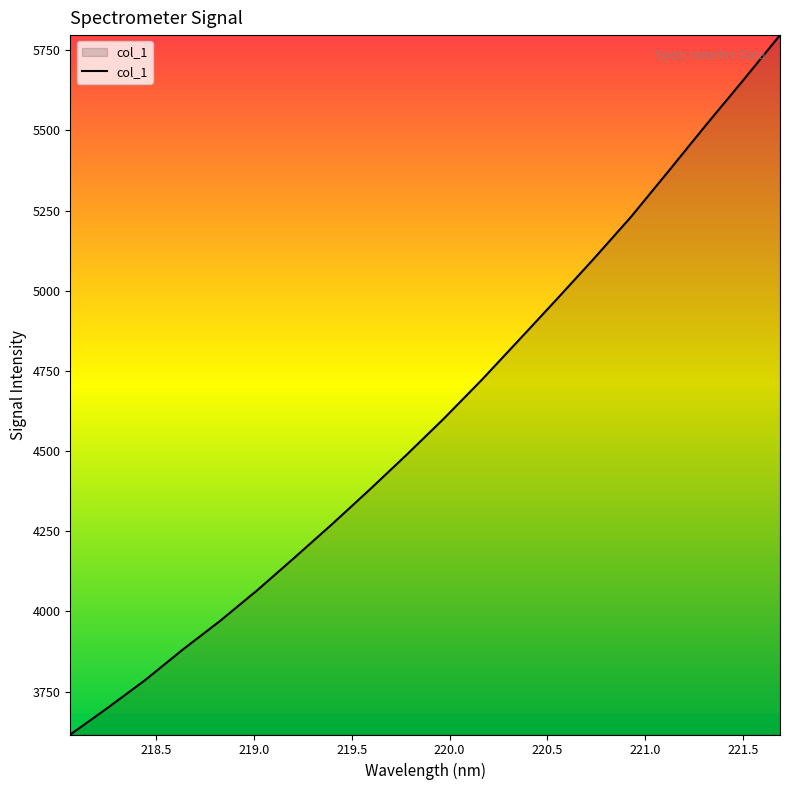

What is the minimum value shown in the chart?

3616.5